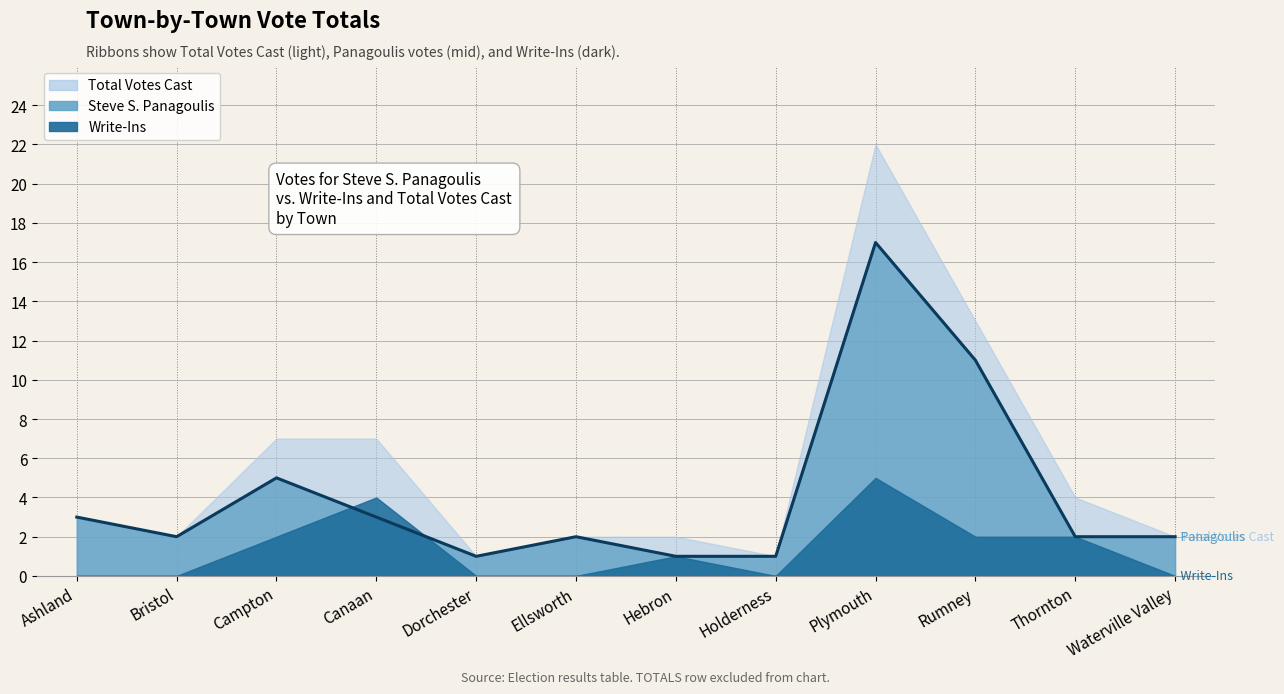

Reading left to right, list all the values displayed in this chart.

Total Votes Cast: 3	2	7	7	1	2	2	1	22	13	4	2
Steve S. Panagoulis: 3	2	5	3	1	2	1	1	17	11	2	2
Write-Ins: 0	0	2	4	0	0	1	0	5	2	2	0